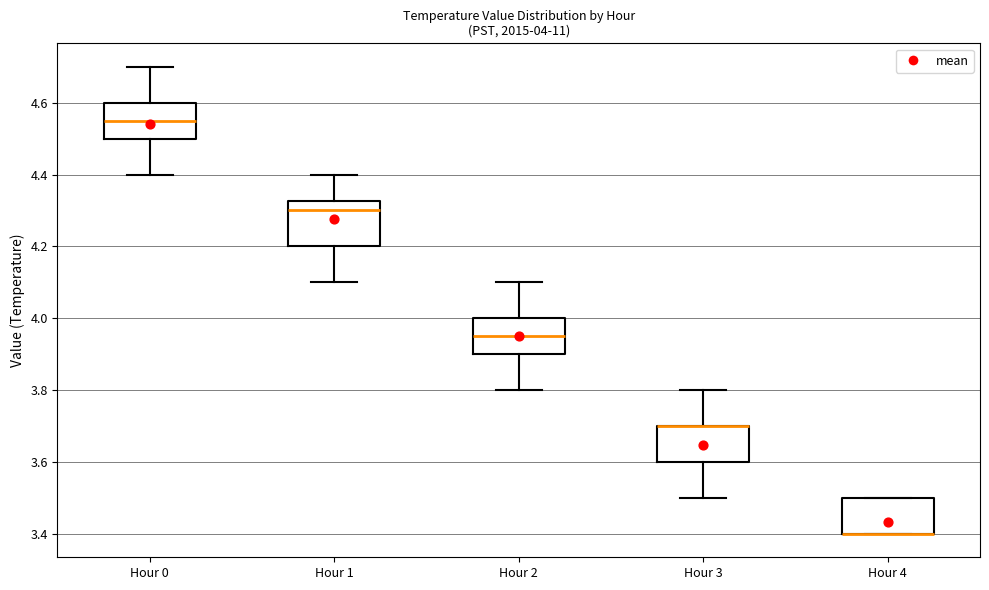

Comparing the boxes themselves (not the whiskers), which one is the tallest?

Hour 1